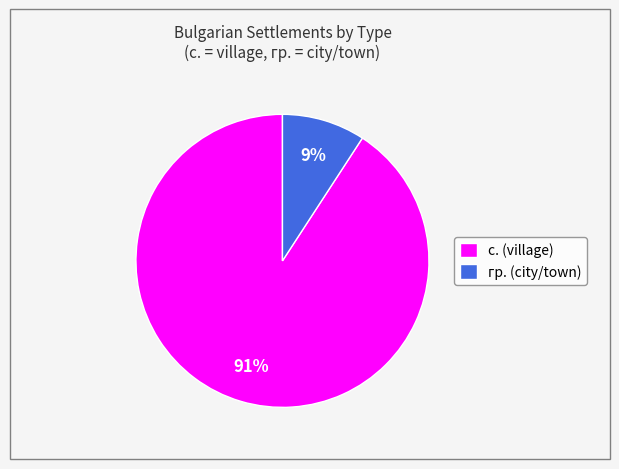

How many segments does this pie chart have?

2